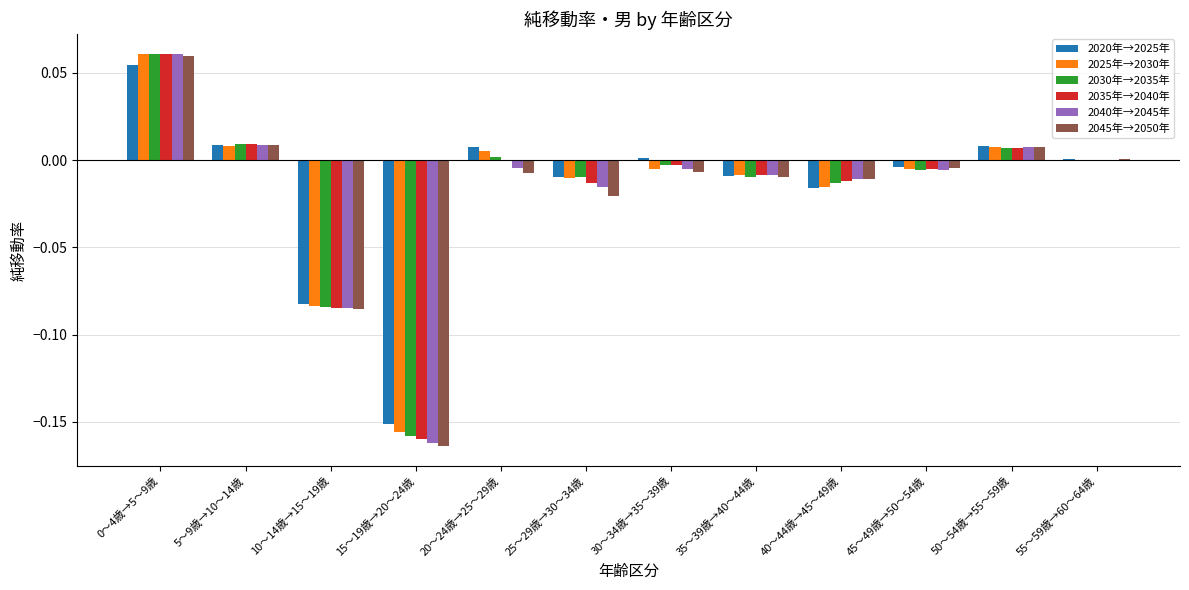

The 2045年→2050年 series shows -0.0 at 45～49歳→50～54歳. True or false?

True